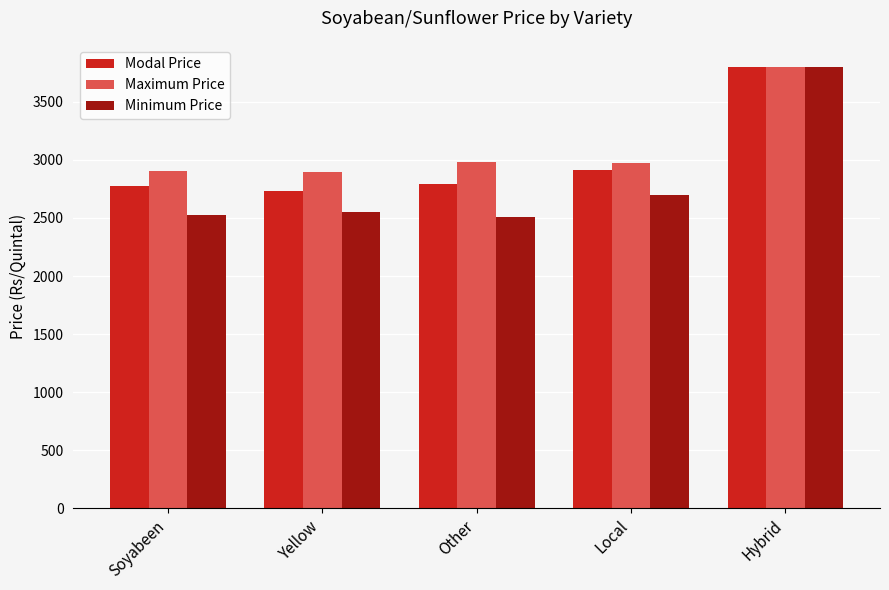

Where is Modal Price nearest to the value 3266?

Local